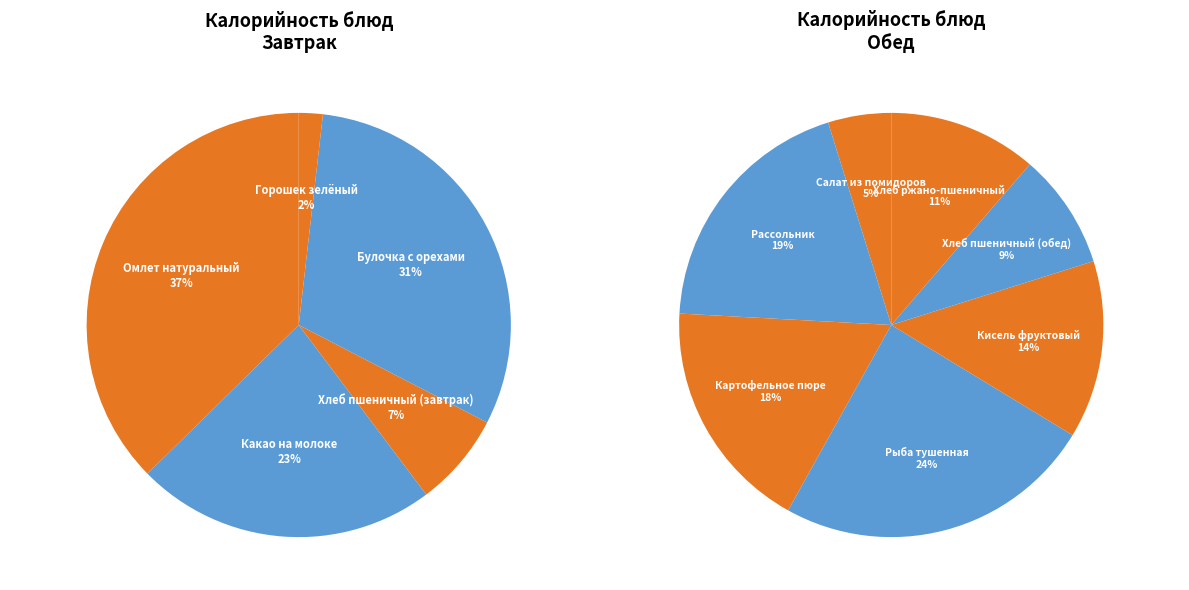

What is the change in value from Салат из помидоров to Хлеб ржано-пшеничный?

+49.1